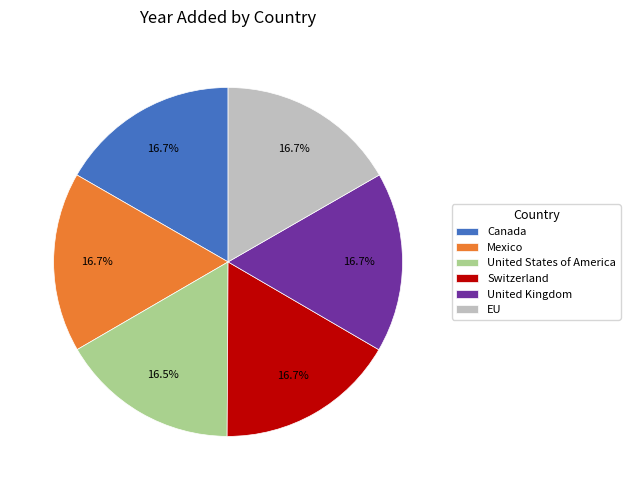

Count the number of slices in the pie.

6